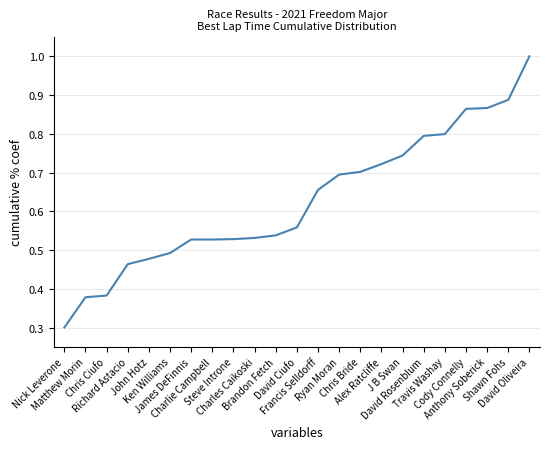

What is the greatest value displayed?

1.0